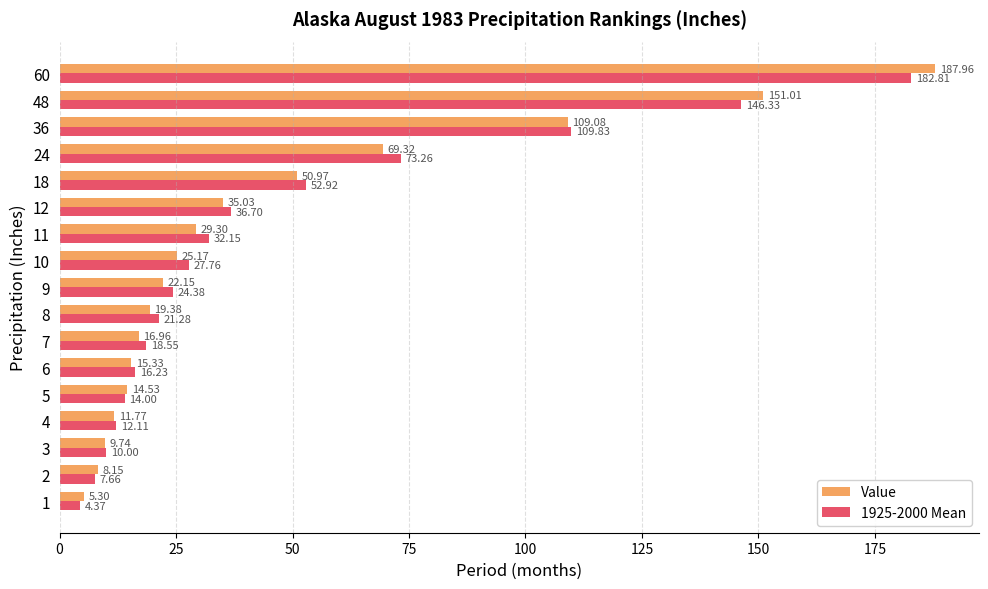

How many data points in 1925-2000 Mean are above 24?

9